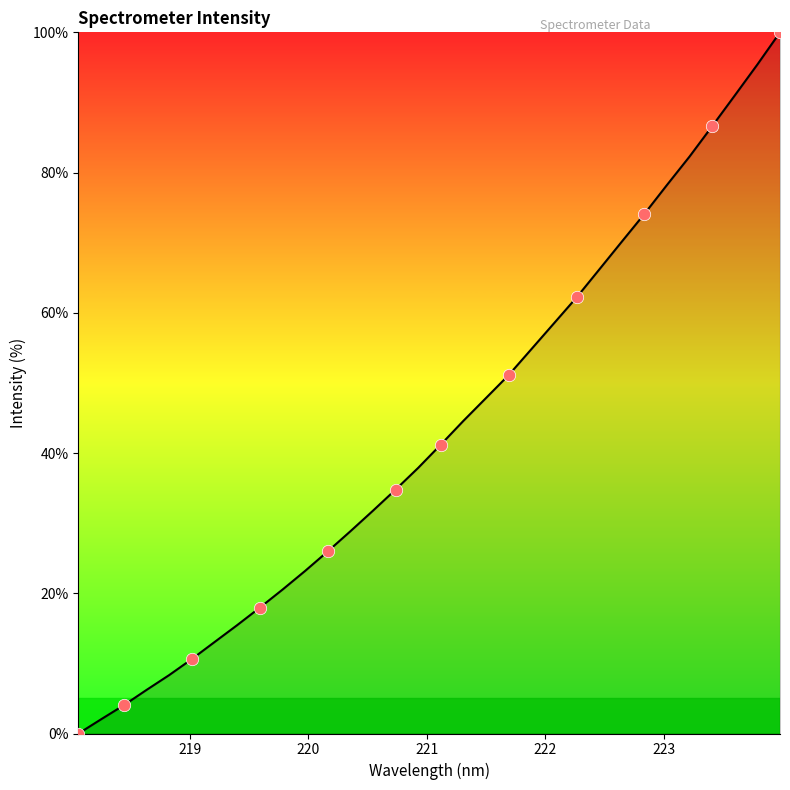

What is the greatest value displayed?

100.0